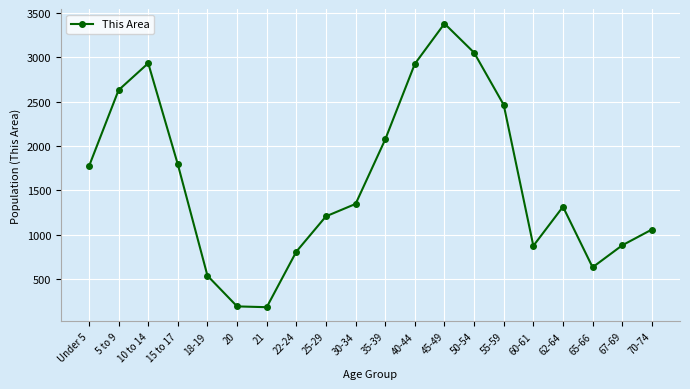

What is the difference between the maximum and minimum values?

3199